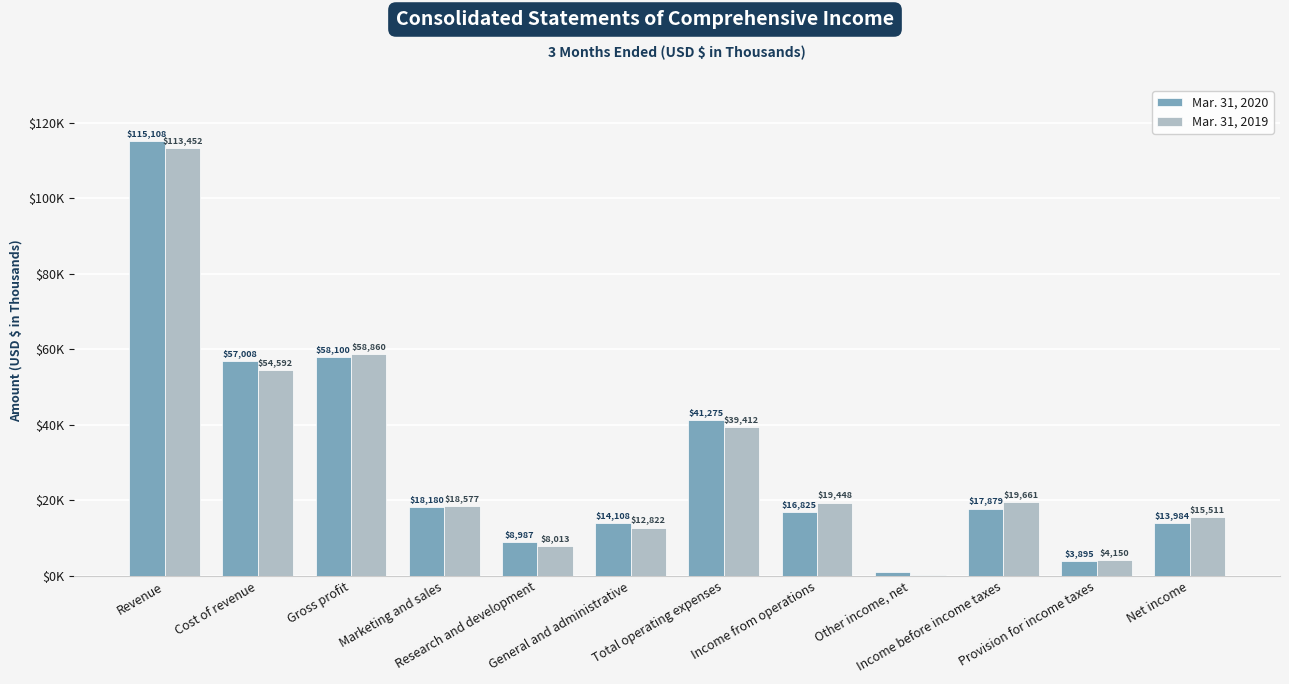

Where is Mar. 31, 2020 nearest to the value 58081?

Gross profit